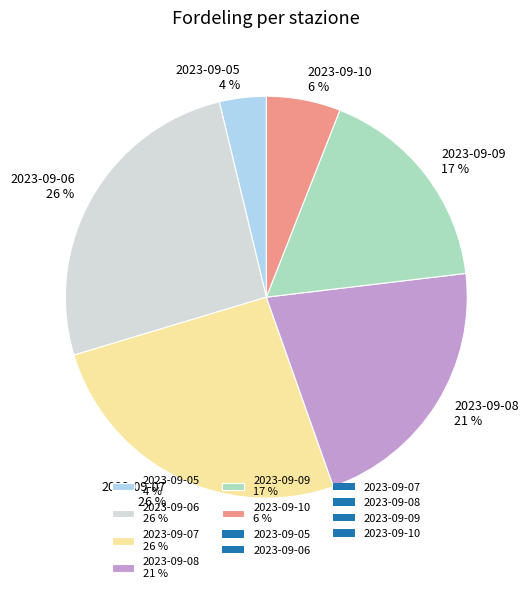

Do 2023-09-05 4 % and 2023-09-10 6 % together represent more than half of the pie?

No